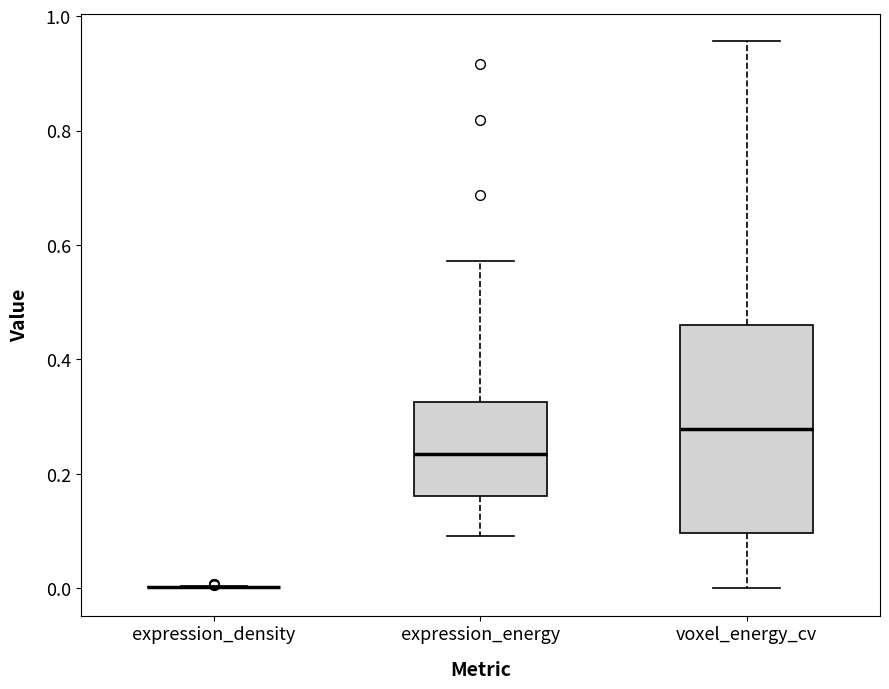

Comparing the boxes themselves (not the whiskers), which one is the tallest?

voxel_energy_cv